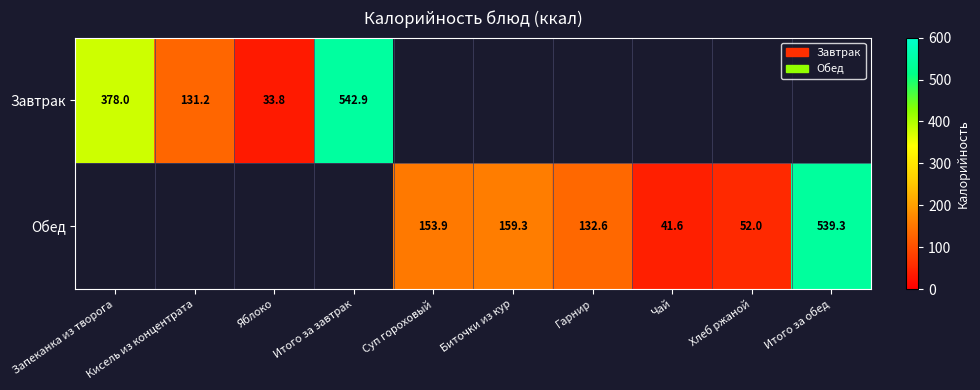

What value does the Завтрак series have at Итого за завтрак?

542.9